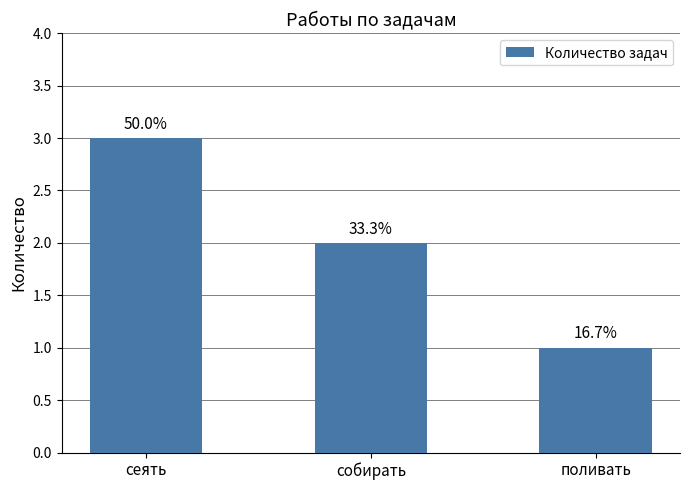

How many bars are there in total?

3